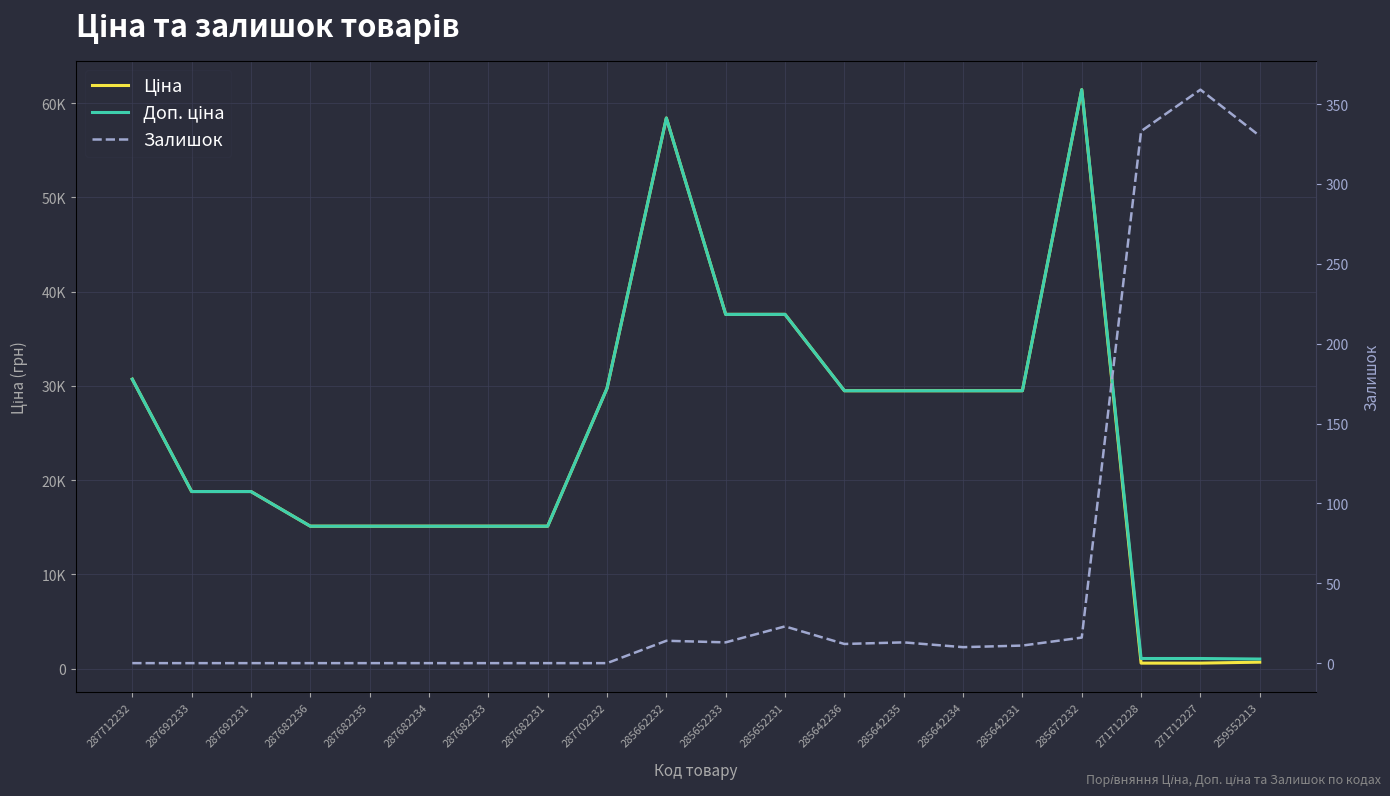

What is the label of the 14th point from the left?

285642235